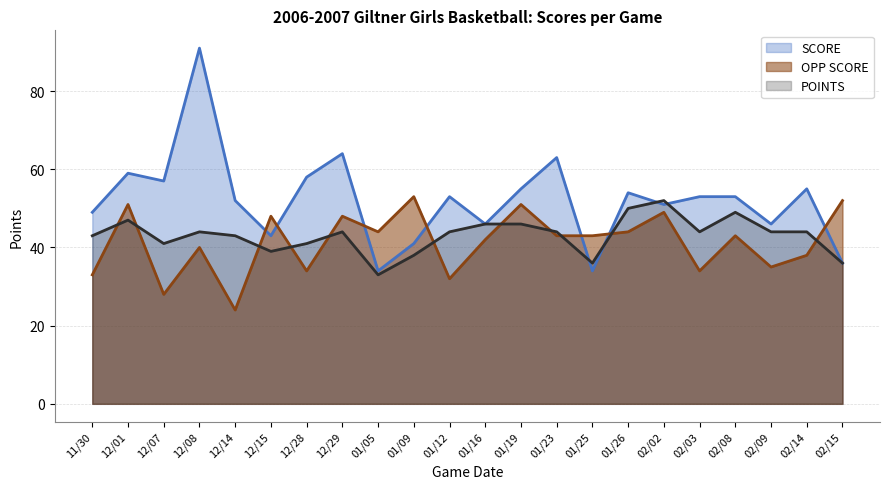

What is the difference between the highest and lowest values at 12/07?

29